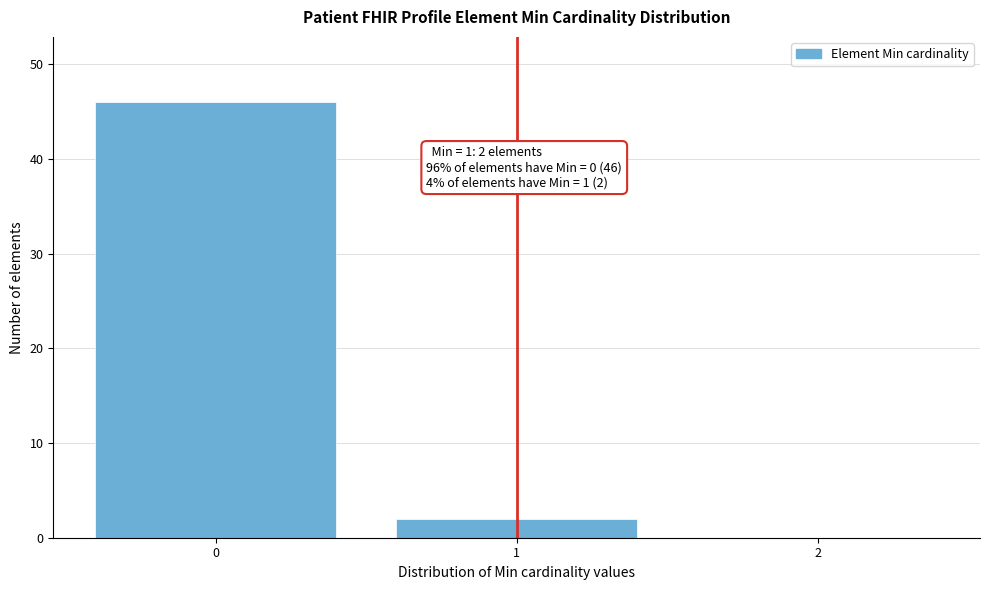

Reading right to left, what are all the values shown in this chart?

2=0	1=2	0=46